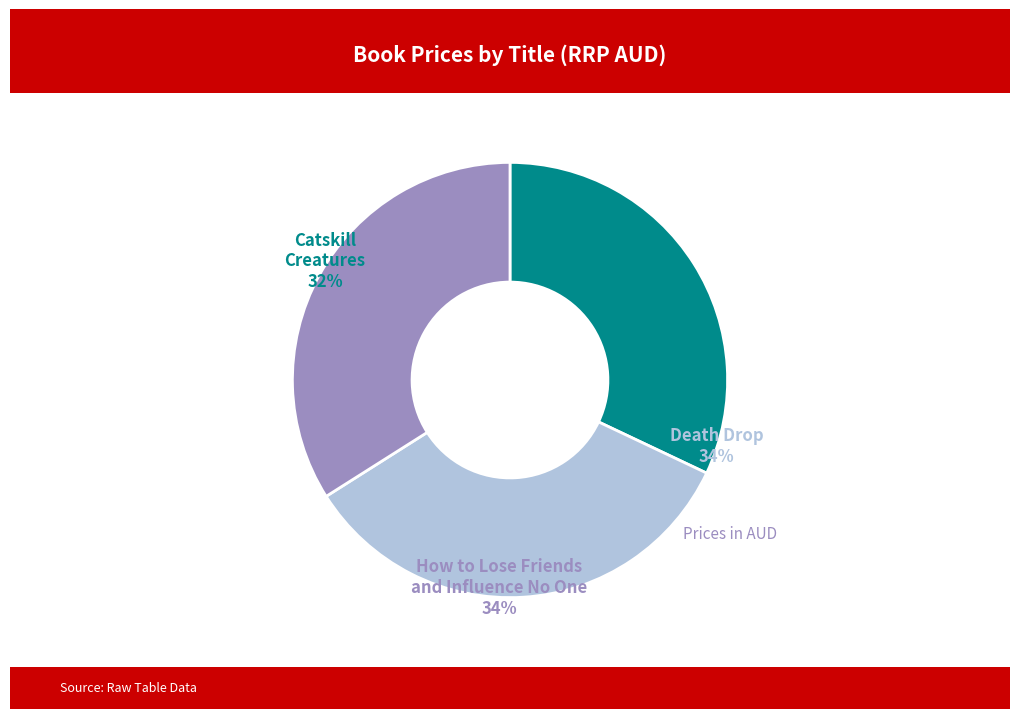

Is there a majority slice in this chart?

No